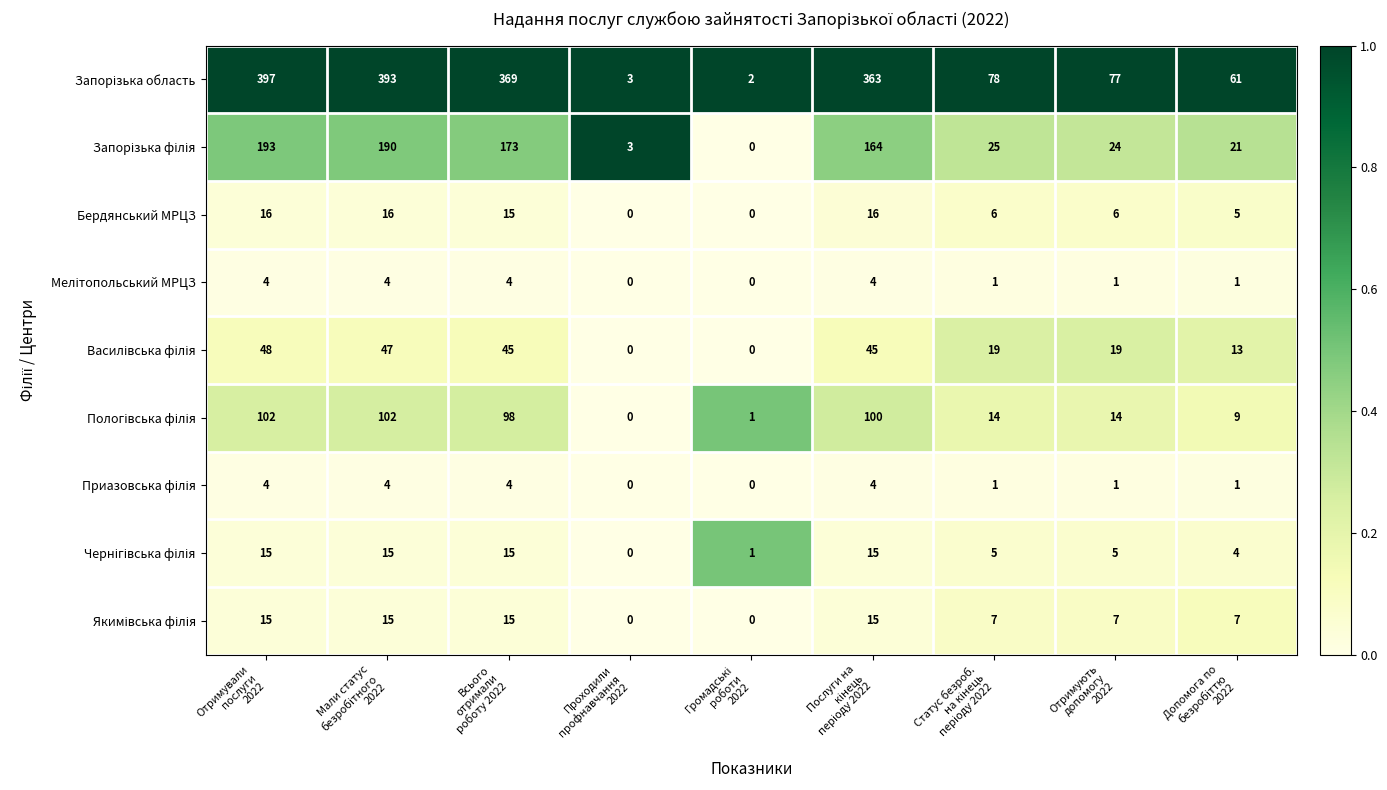

What is the difference between the second highest and second lowest values in the Бердянський МРЦЗ series?

16